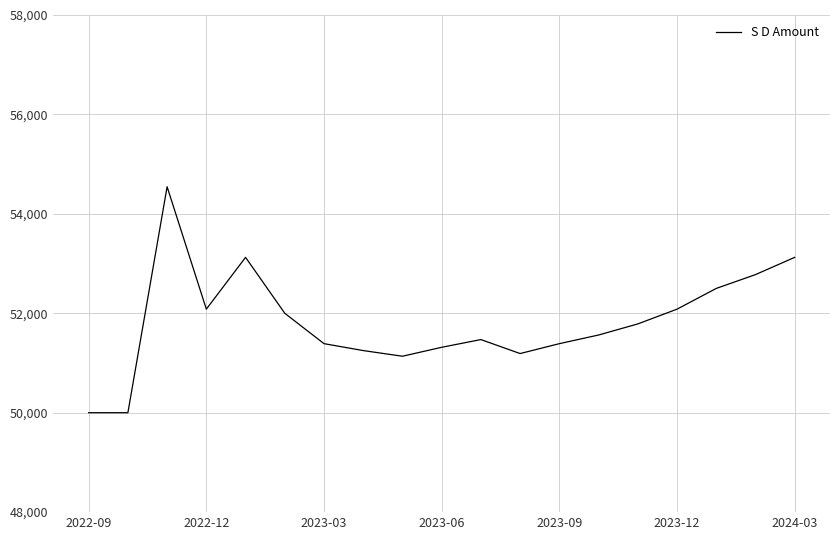

What is the maximum value shown in the chart?

54545